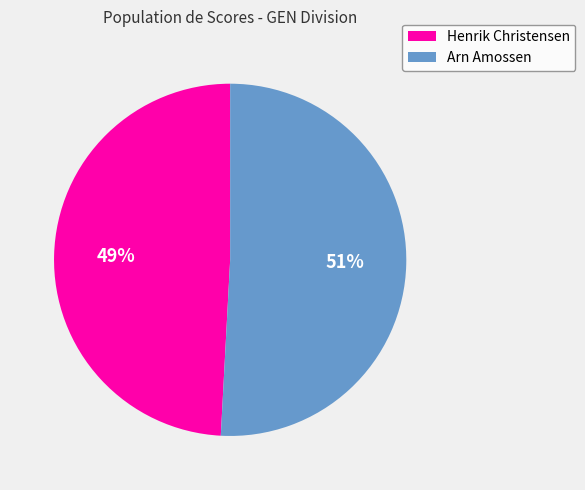

To the nearest percent, what is the combined percentage of Arn Amossen and Henrik Christensen?

100%